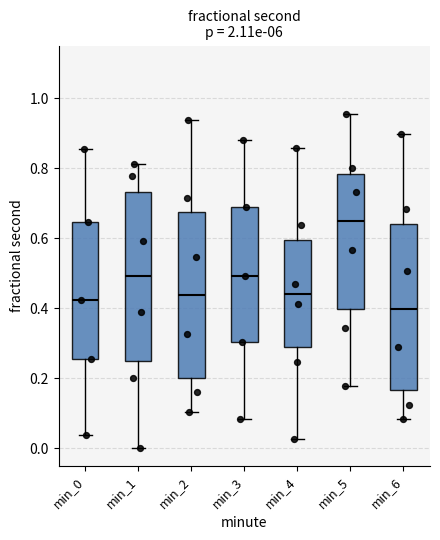

Which box has the highest median line?

min_5